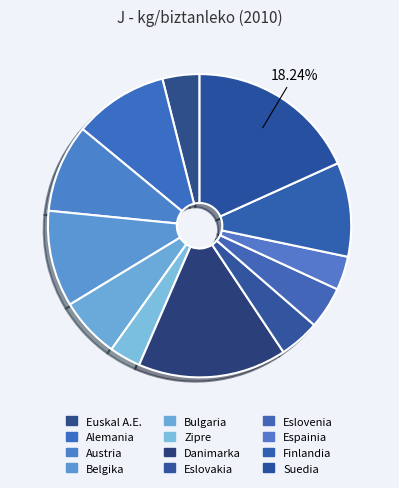

Count the number of slices in the pie.

12